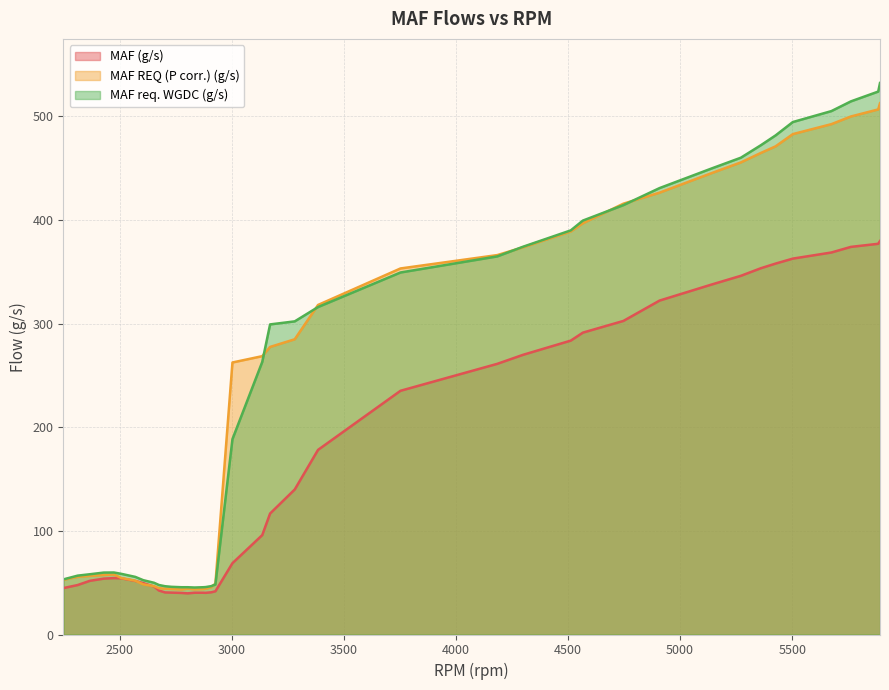

Which series has the largest range (max minus min)?

MAF req. WGDC (g/s)